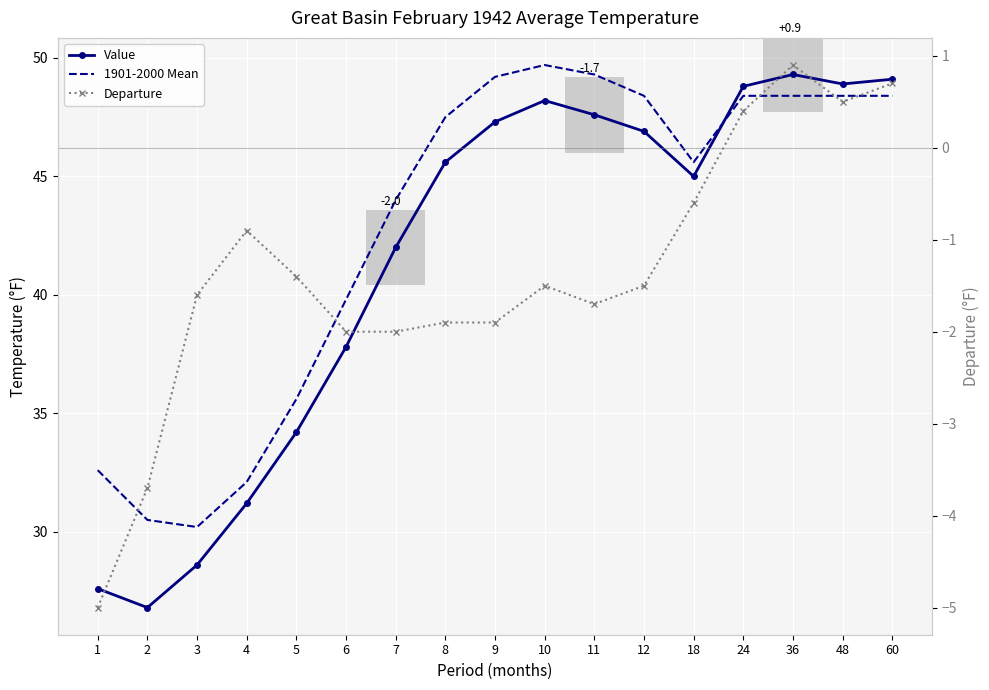

How many data points in 1901-2000 Mean are less than 47?

8